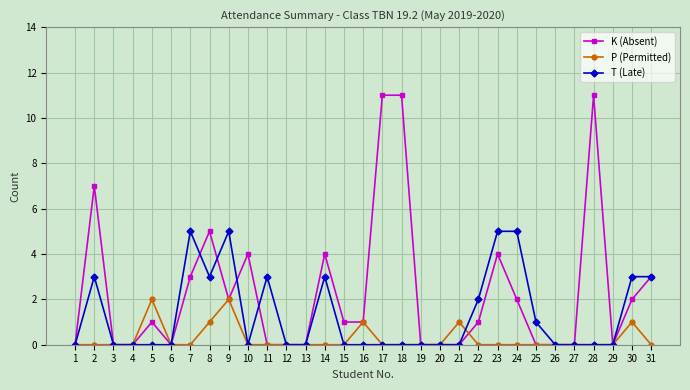

How many series are shown in this chart?

3